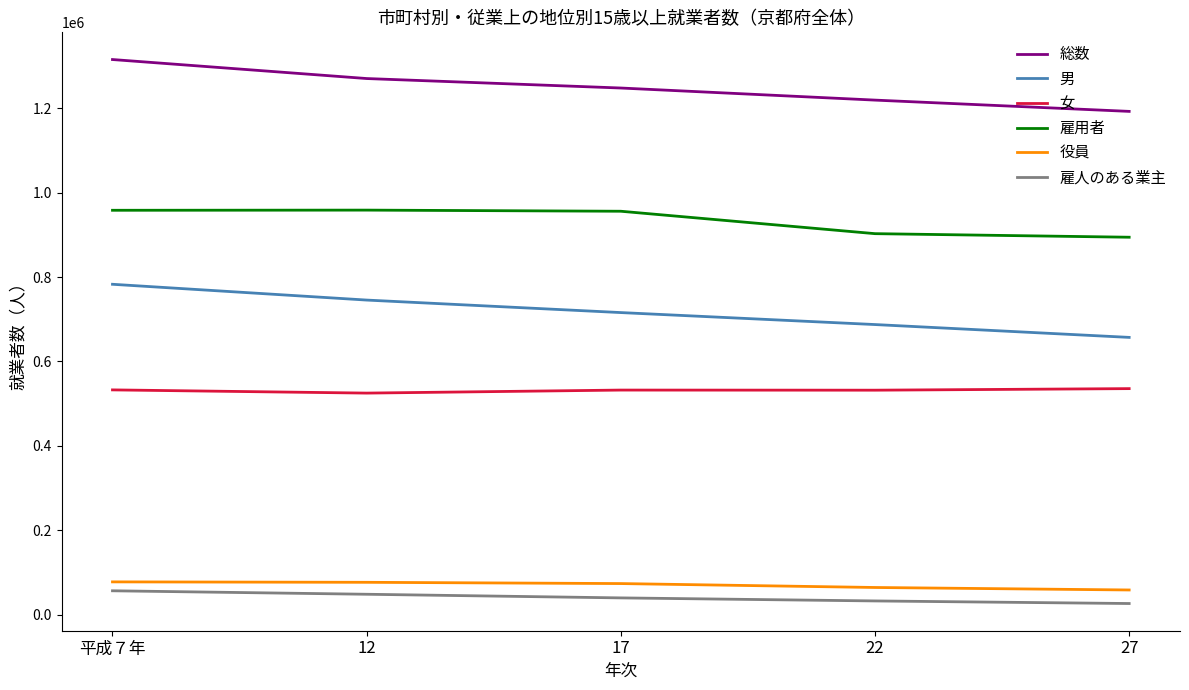

What is the difference between the maximum and second lowest values in the 総数 series?

96158